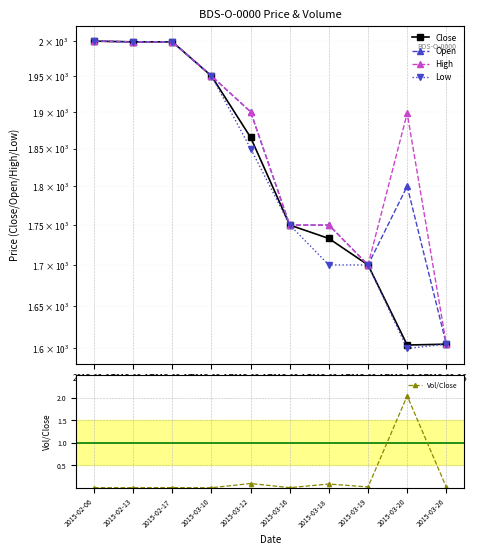

What is the label of the 5th point from the left?

2015-03-12